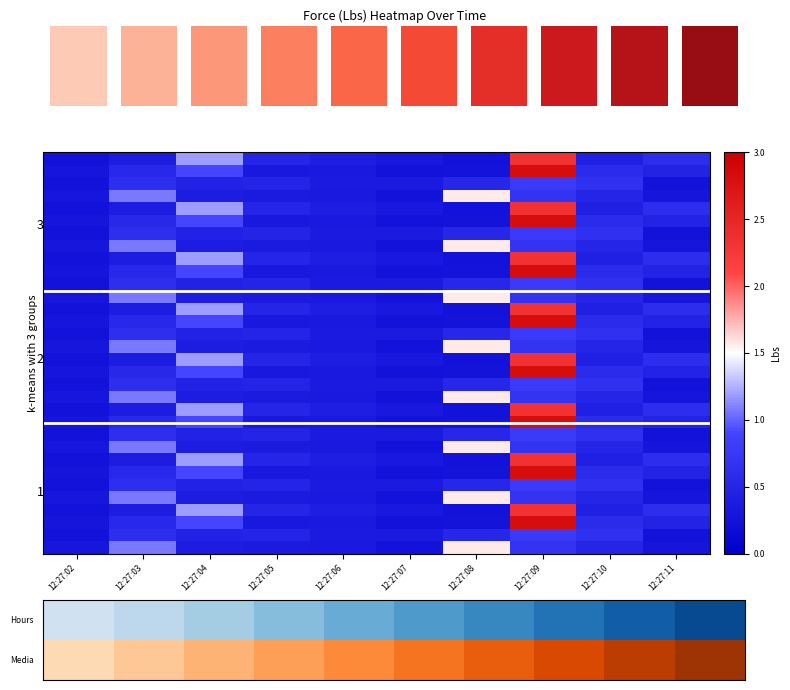

What is the smallest value displayed?

0.2